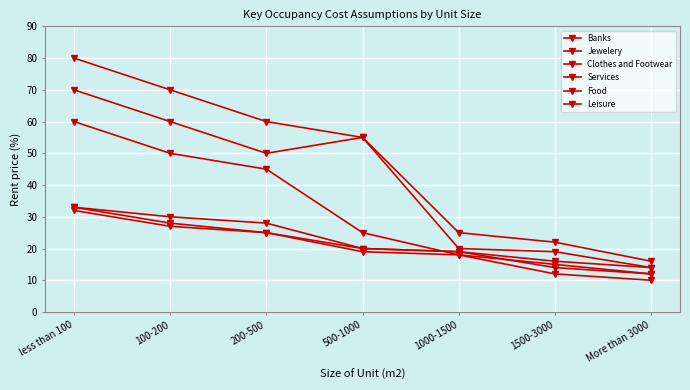

What position from the right is 1500-3000?

2